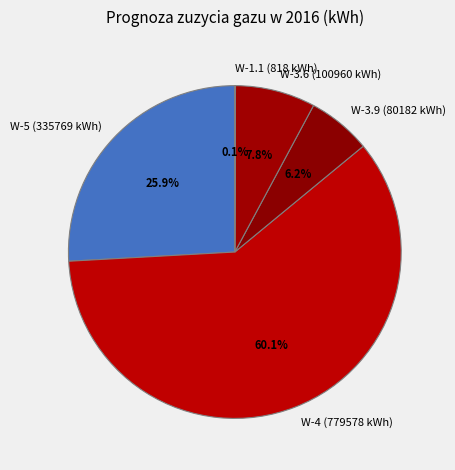

Which category has the biggest portion of the pie?

W-4 (779578 kWh)